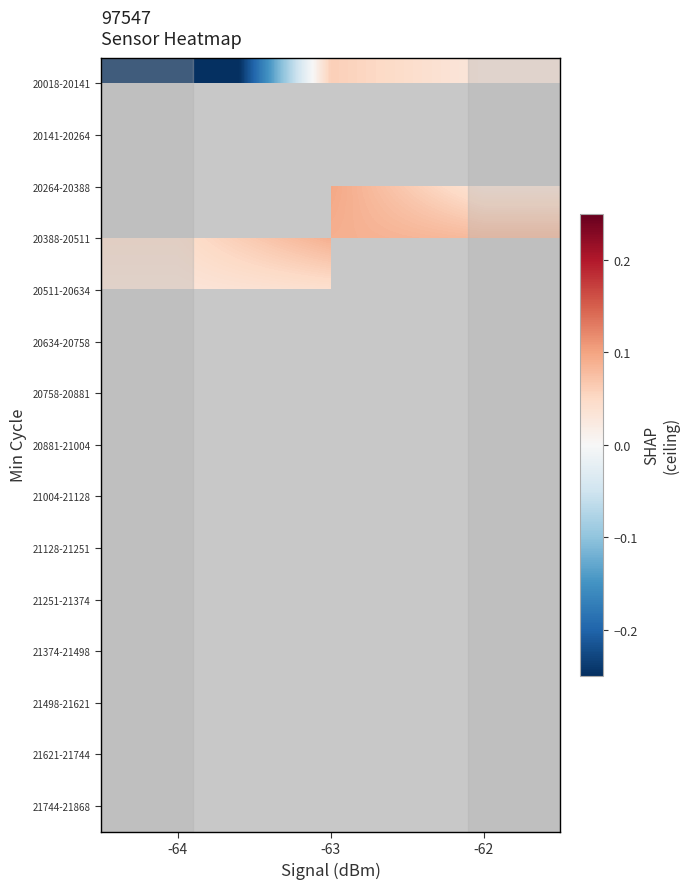

True or false: 20018-20141 has a value of 0.1 at -63.

False